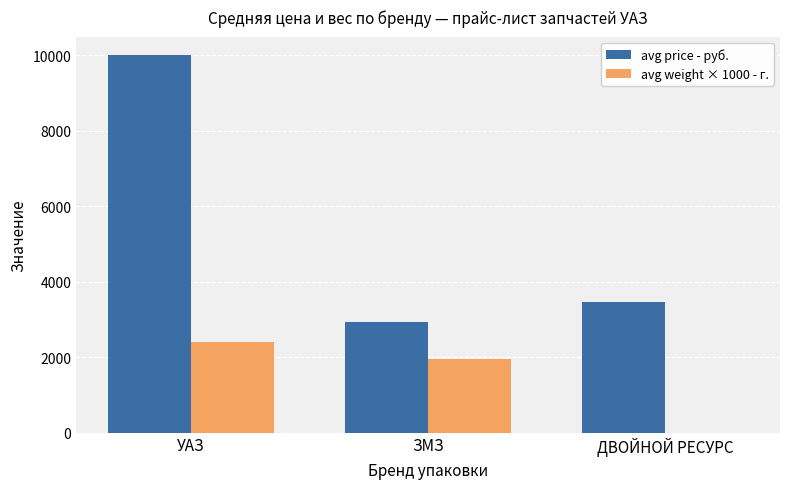

What is the sum of all avg price - руб. values?

16382.1